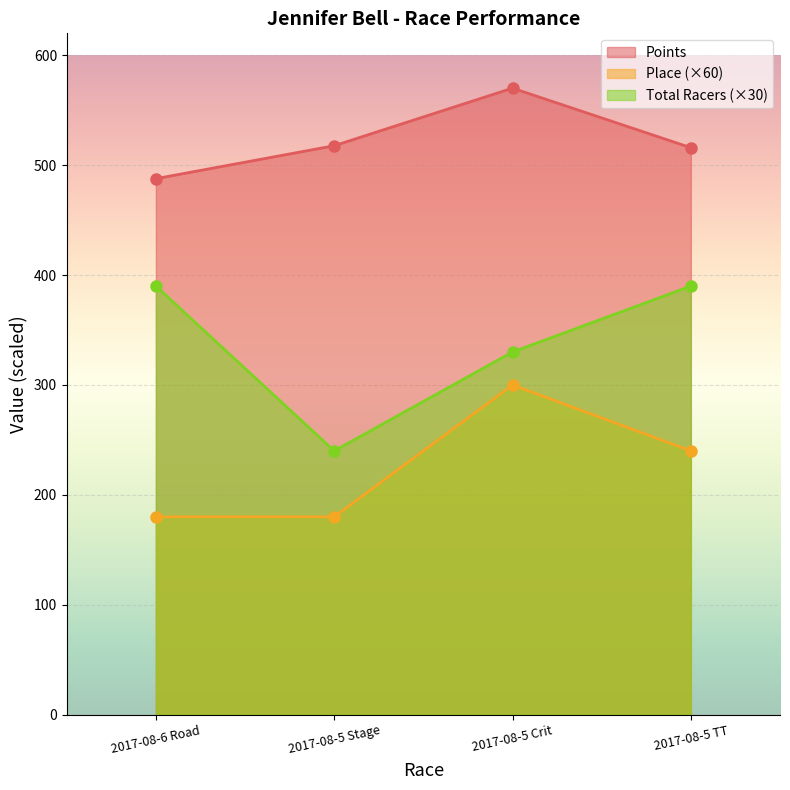

The Total Racers series shows 137.2 at 2017-08-5 Crit. True or false?

False